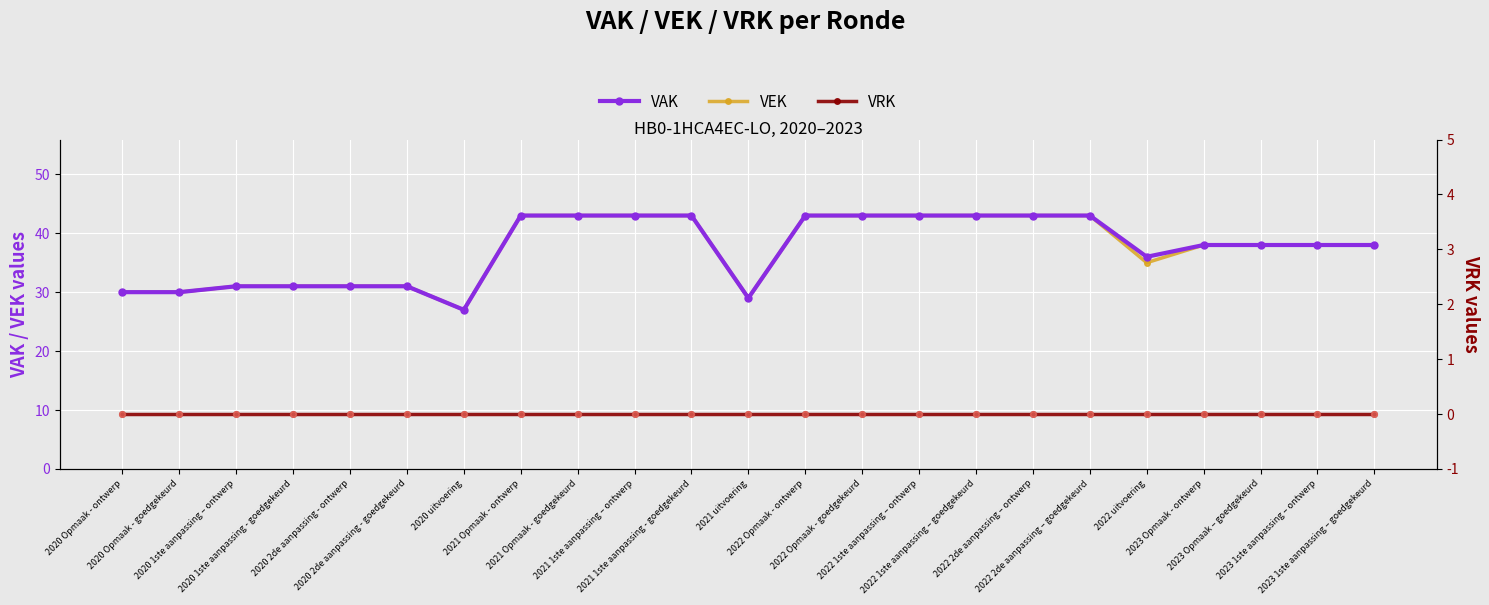

At how many categories does at least one series exceed 4?

23